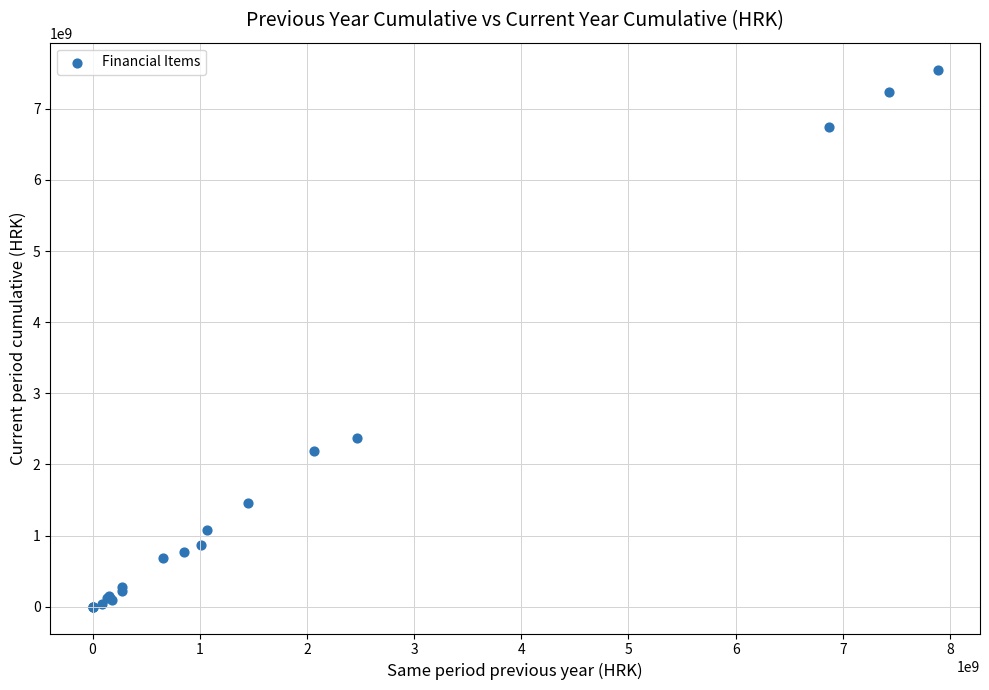

What Y value in the scatter plot is closest to 3775990082?

2374292252